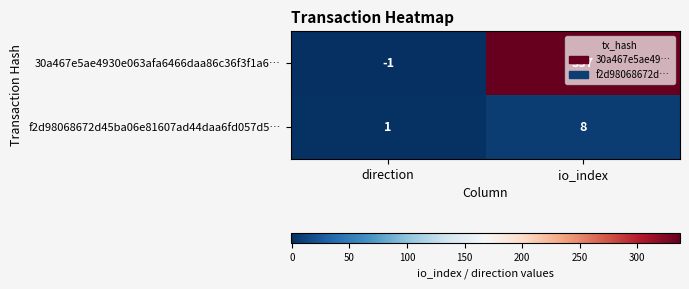

At which category is the sum across all series the highest?

io_index